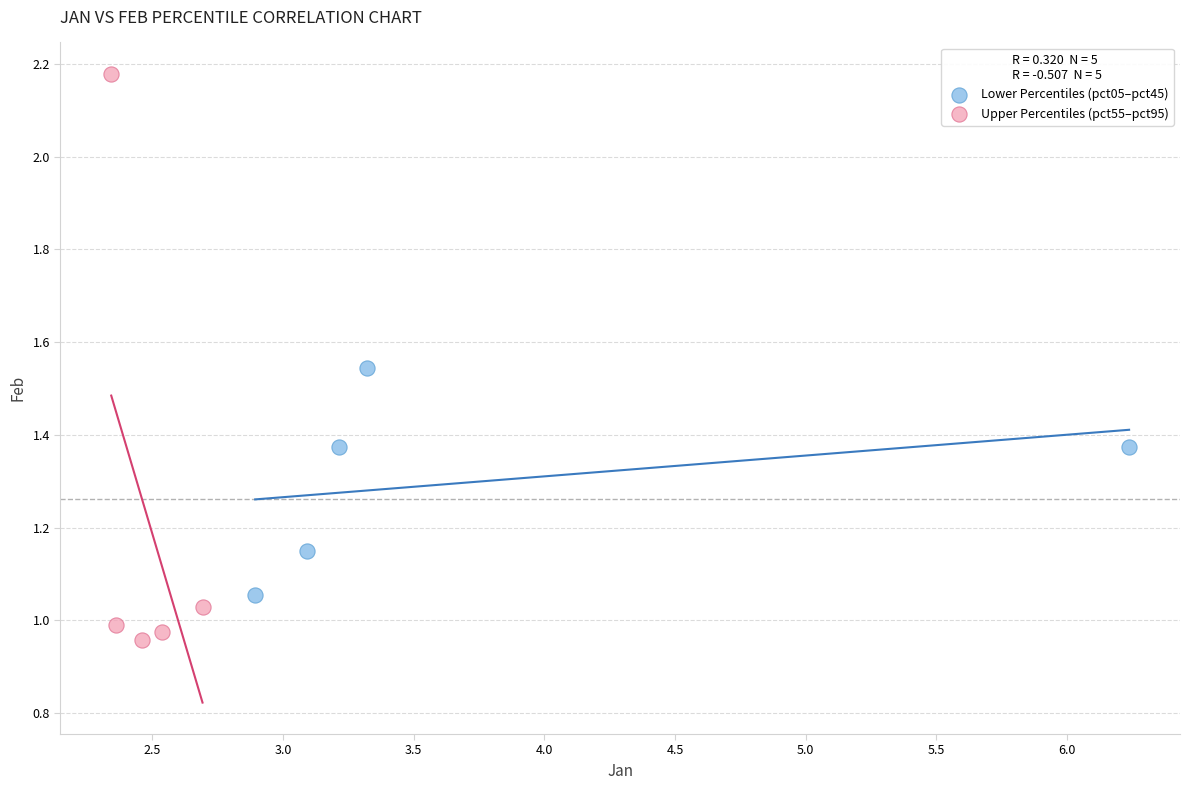

Which series has the widest spread of Y values?

Upper Percentiles (pct55–pct95)